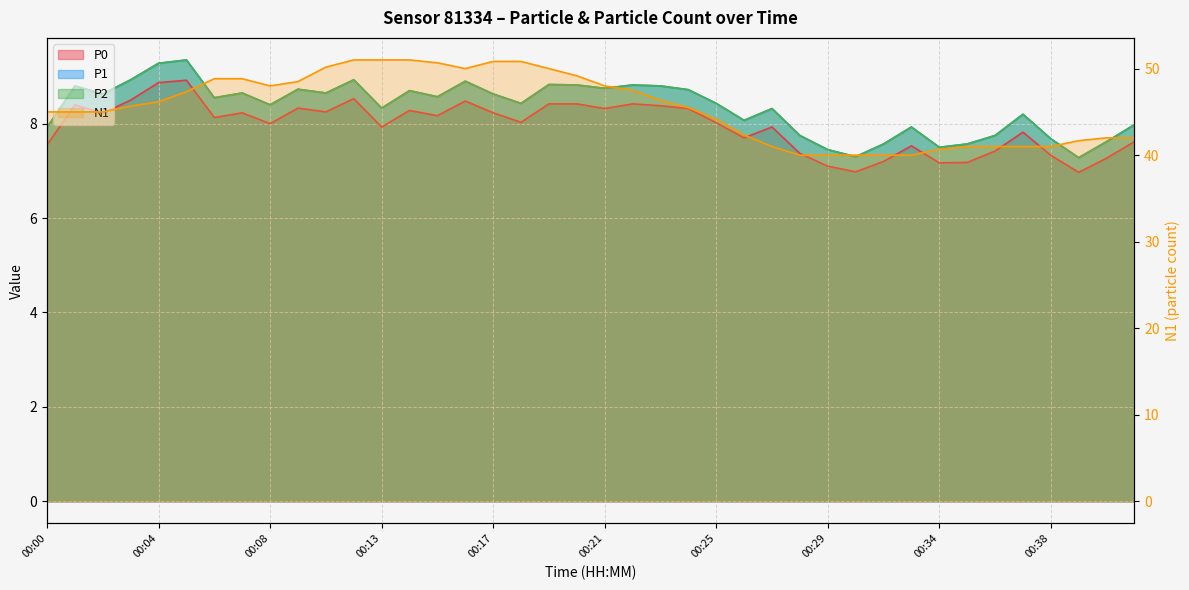

Between 33 and 28, which is larger?

33